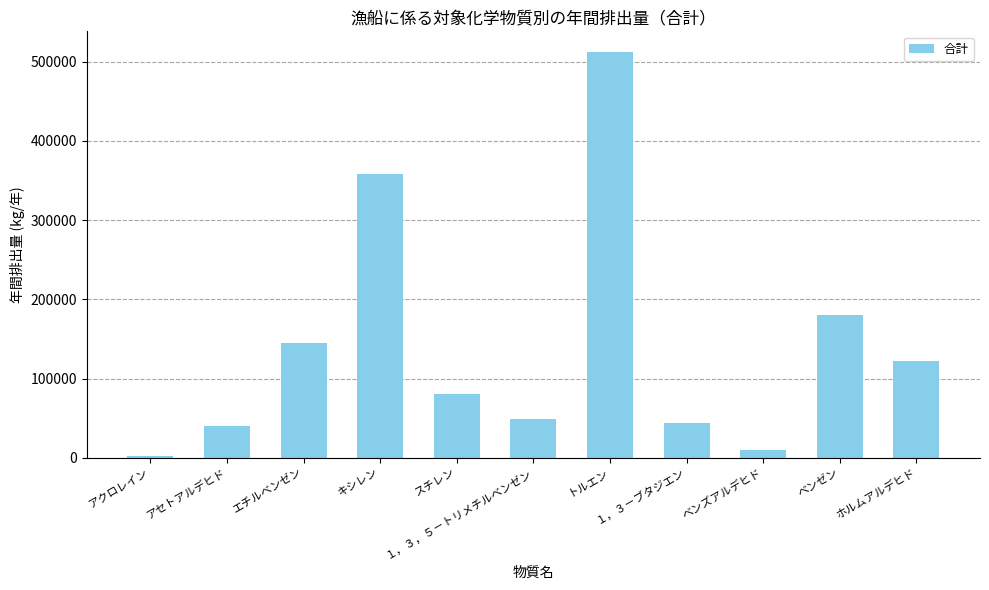

Are the bars grouped side by side (vs. stacked)?

No